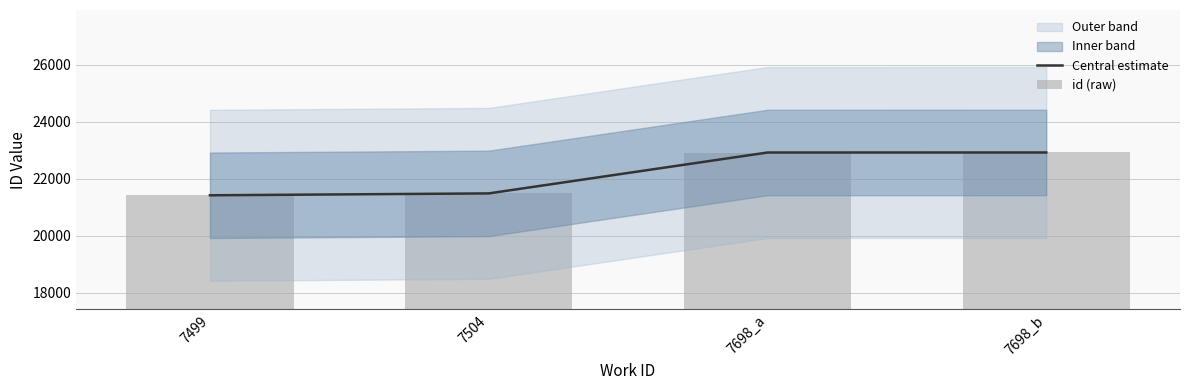

Rank the series at 7499 from highest to lowest value.

Central estimate, id (raw)